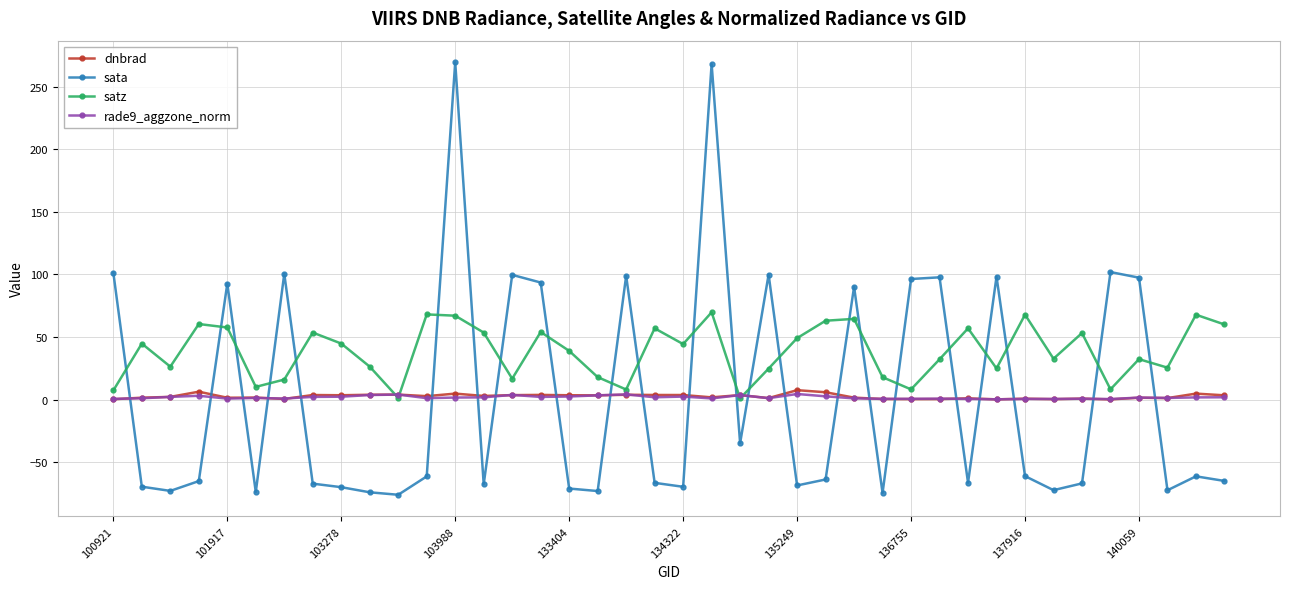

True or false: sata has more than 2 points higher than both neighbors.

True